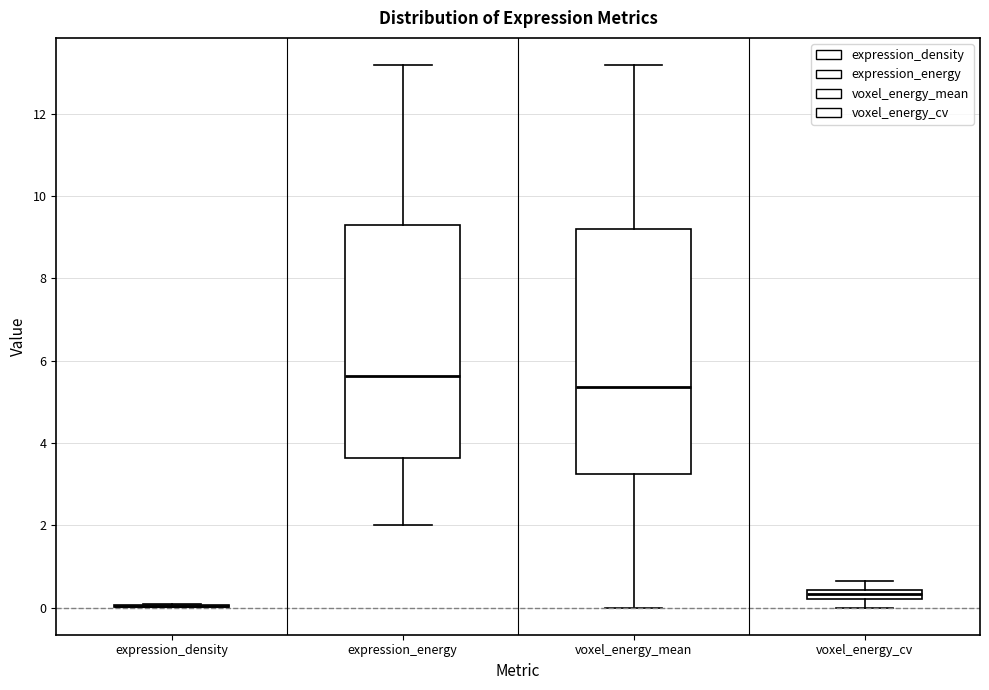

Comparing the boxes themselves (not the whiskers), which one is the tallest?

voxel_energy_mean